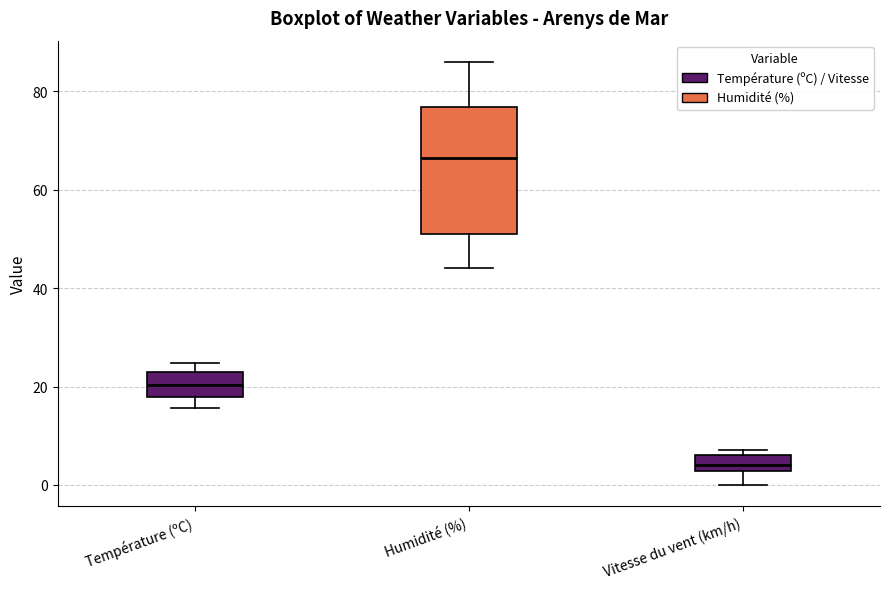

Reading left to right, transcribe this box plot: for each box, give where its median line is, the range the box spans, and where its two whiskers end, as read against the y-axis. The values are not printed on the chart, so give them approximately, as read against the axis.

Température (ºC): median 20, box 18 to 22, whiskers 16 to 24
Humidité (%): median 66, box 52 to 76, whiskers 44 to 86
Vitesse du vent (km/h): median 4, box 2 to 6, whiskers 0 to 8